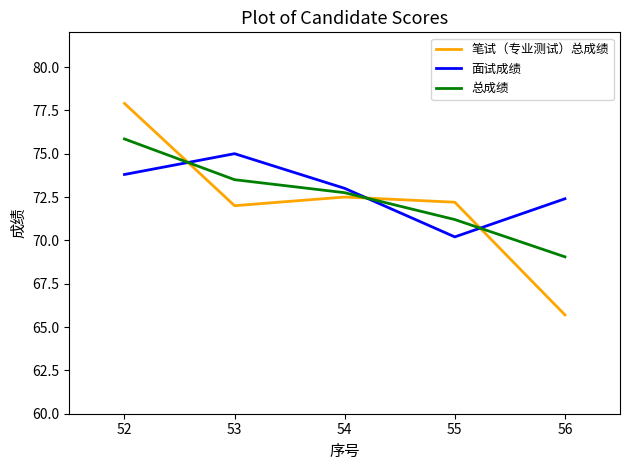

Which series has the largest total across all categories?

面试成绩